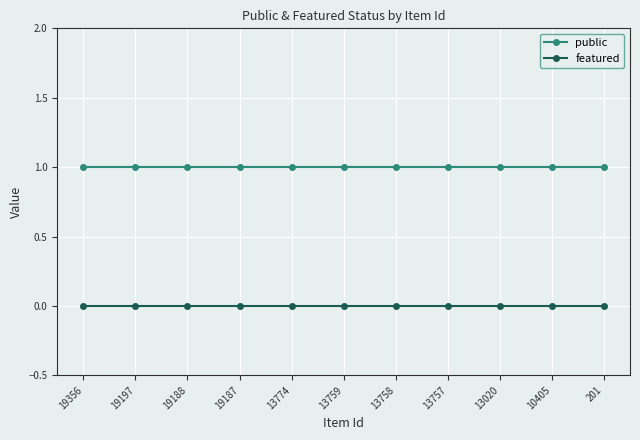

Reading left to right, transcribe all the data shown in this chart.

public: 19356=1	19197=1	19188=1	19187=1	13774=1	13759=1	13758=1	13757=1	13020=1	10405=1	201=1
featured: 19356=0	19197=0	19188=0	19187=0	13774=0	13759=0	13758=0	13757=0	13020=0	10405=0	201=0